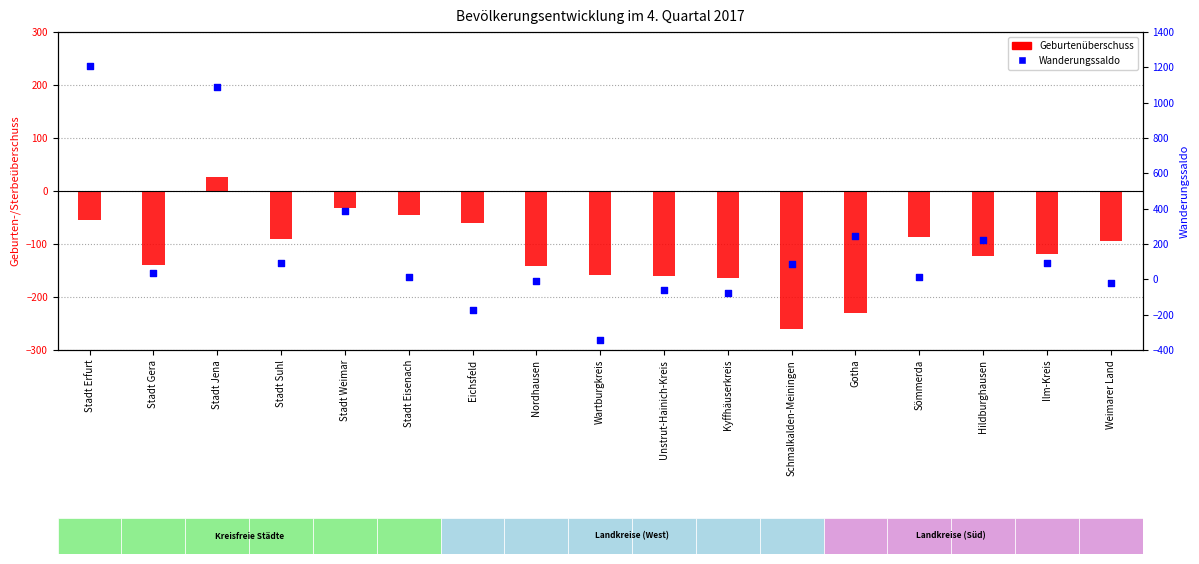

What are all the series names shown in the legend?

Geburtenüberschuss, Wanderungssaldo